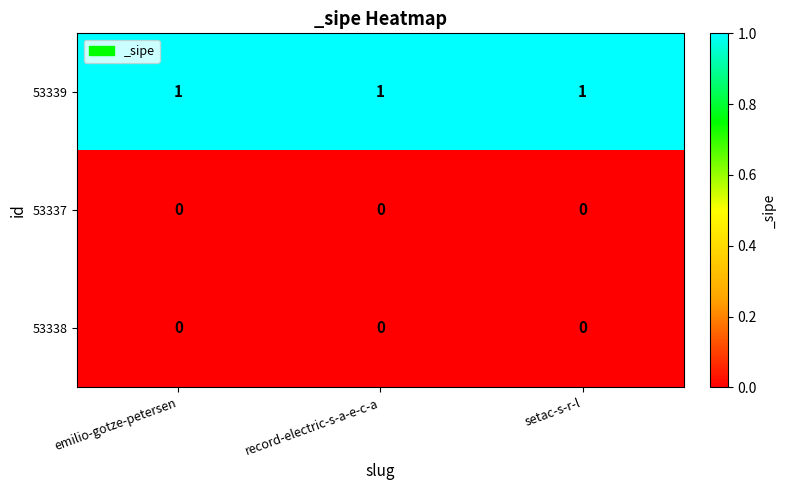

True or false: 53338 has a value of 0 at record-electric-s-a-e-c-a.

True